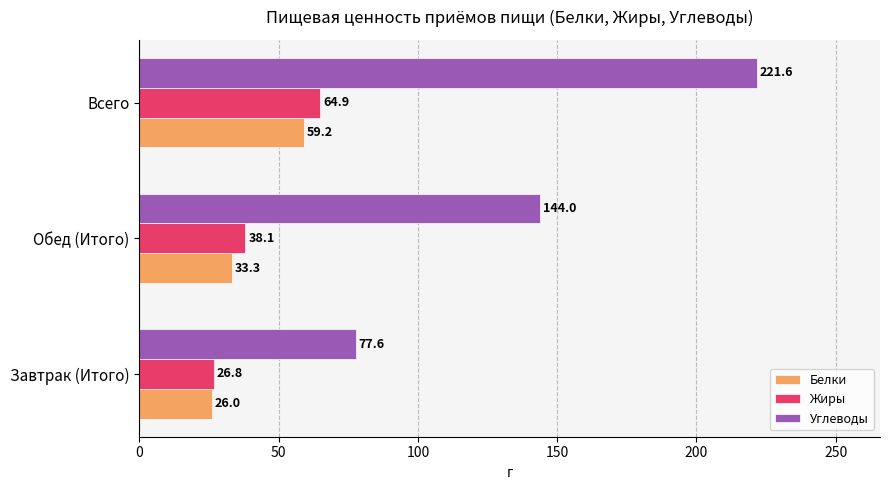

At which label is Жиры closest to 45?

Обед (Итого)